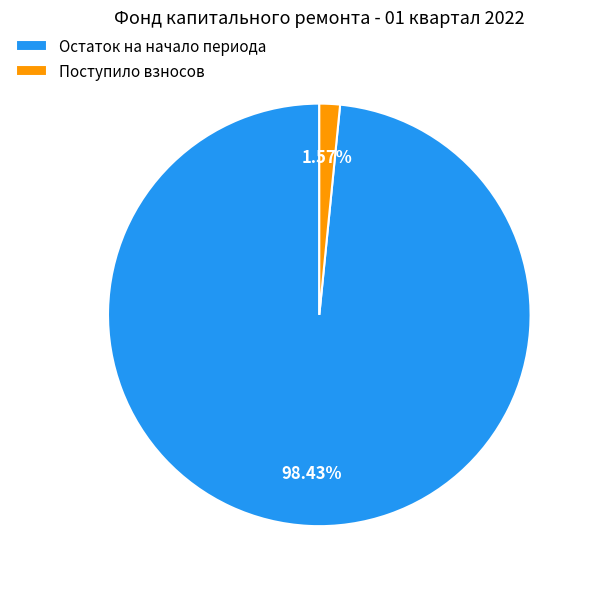

Rank the categories by value from highest to lowest.

Остаток на начало периода, Поступило взносов